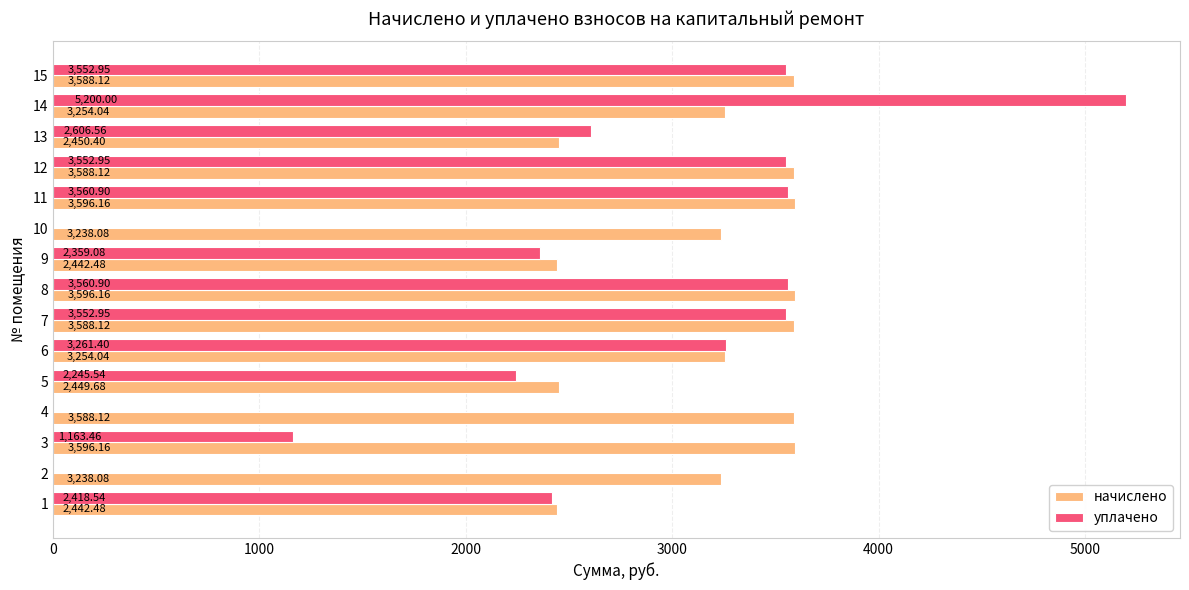

Which series changed the most between 5 and 15?

уплачено